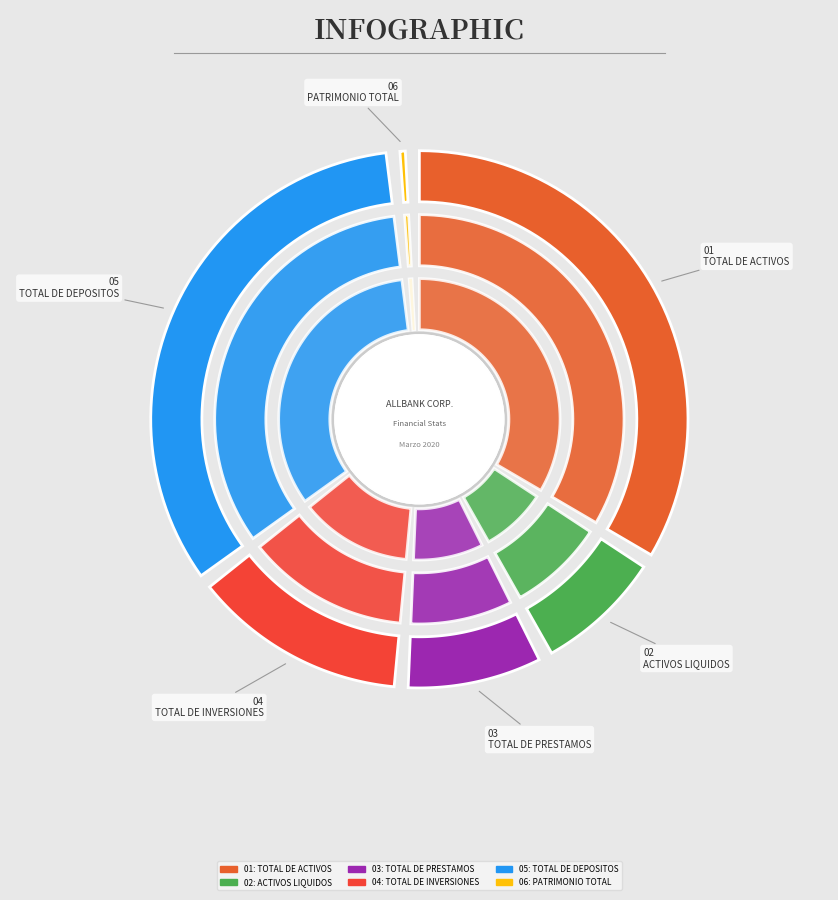

To the nearest percent, what is the combined percentage of ACTIVOS LIQUIDOS and TOTAL DE ACTIVOS?

43%